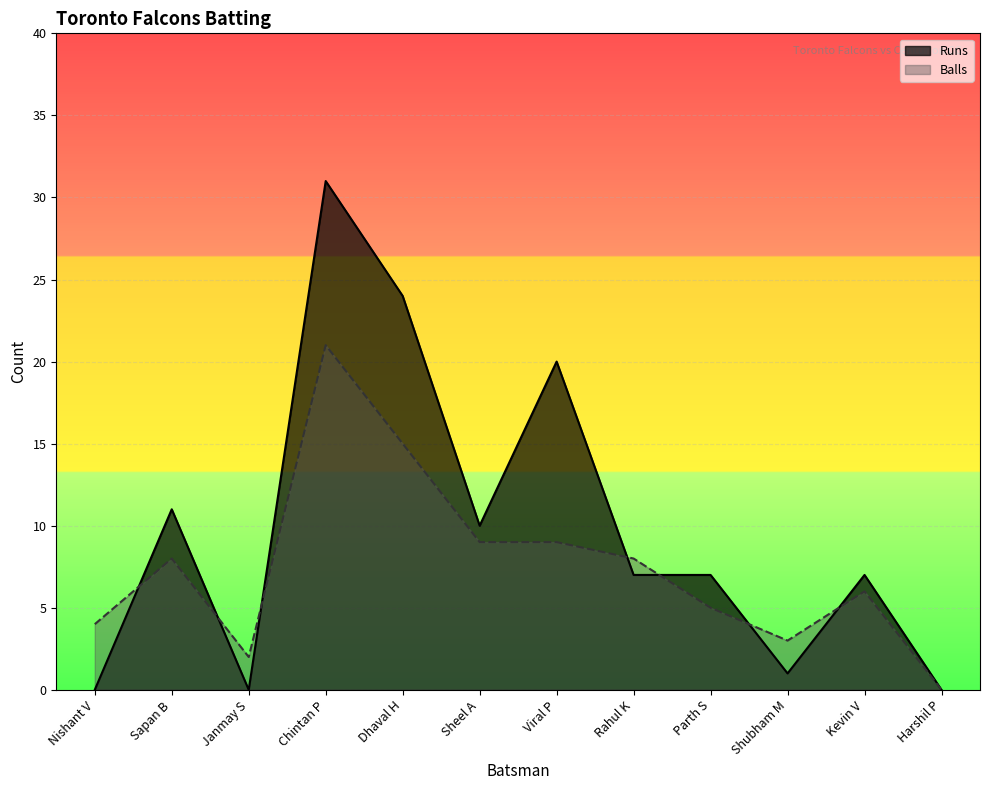

Reading right to left, transcribe all the data shown in this chart.

Runs: 0	7	1	7	7	20	10	24	31	0	11	0
Balls: 0	6	3	5	8	9	9	15	21	2	8	4